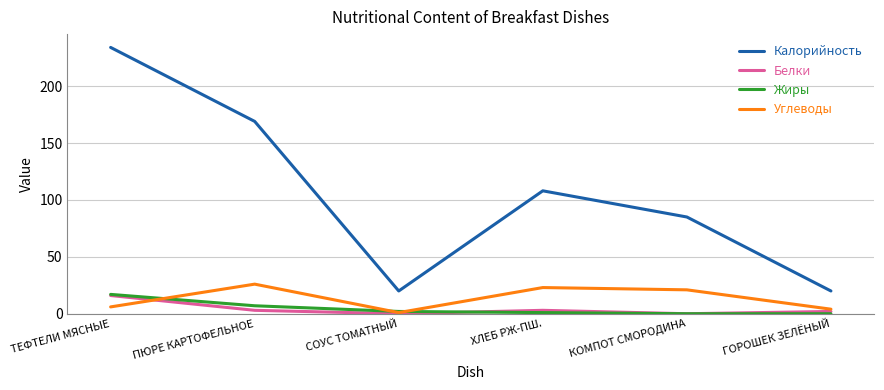

What is the average value of the Калорийность series?

106